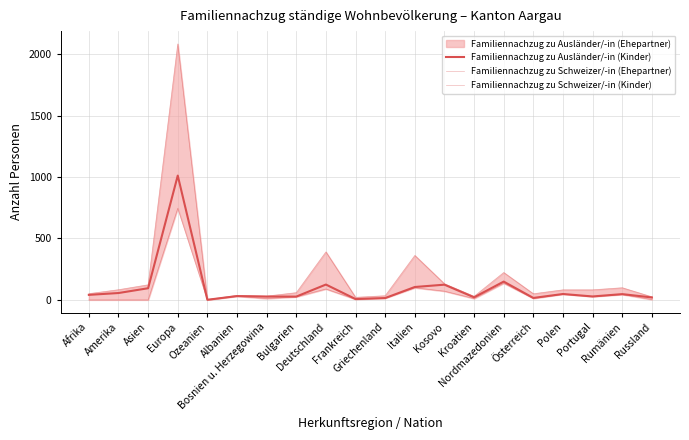

Which series has the largest total across all categories?

Familiennachzug zu Schweizer/-in (Ehepartner)